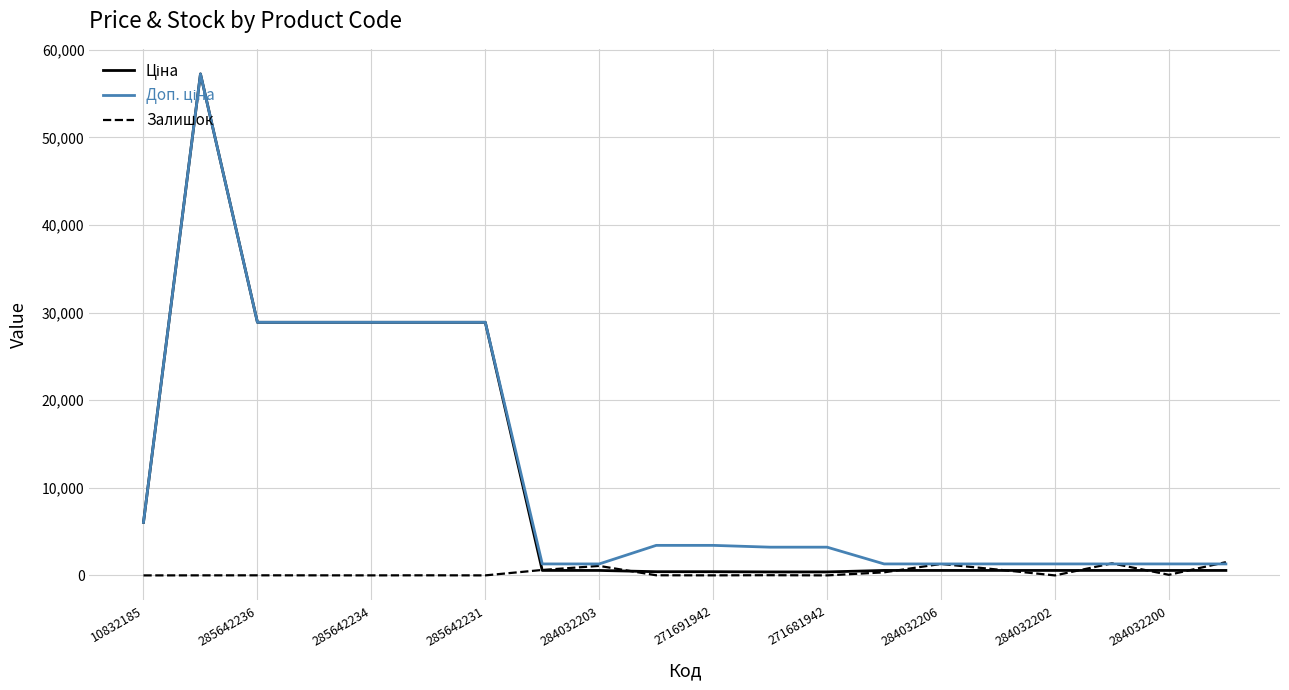

True or false: Ціна has more than 1 interior local peaks.

False